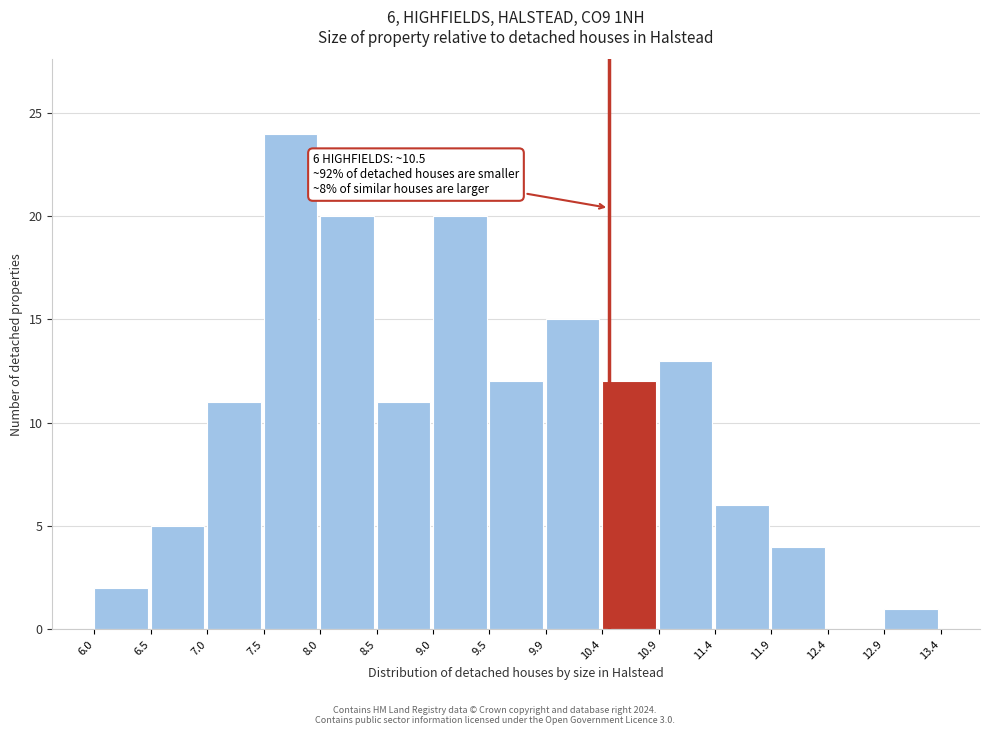

Over which range of the x-axis is the bar tallest?

7.5 to 8.0